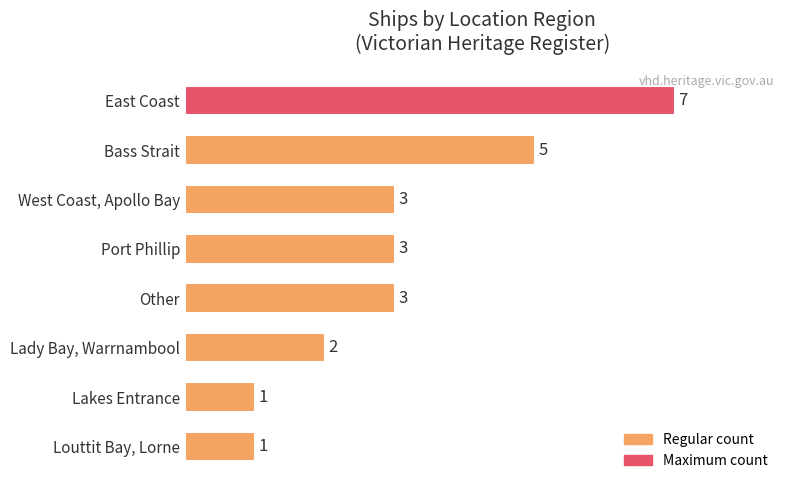

What is the change in value from East Coast to Lakes Entrance?

-6